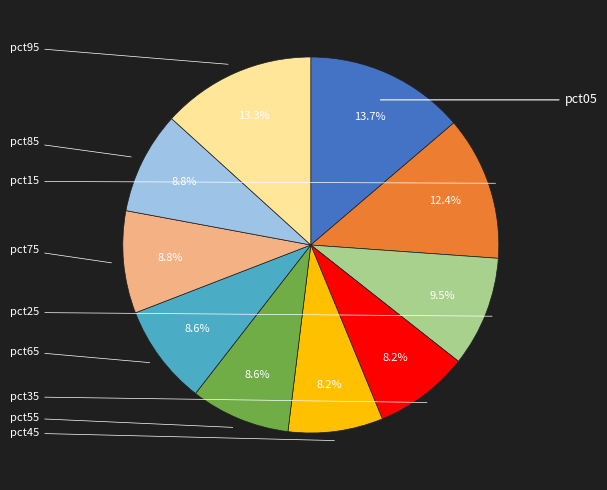

Does any single category account for the majority?

No